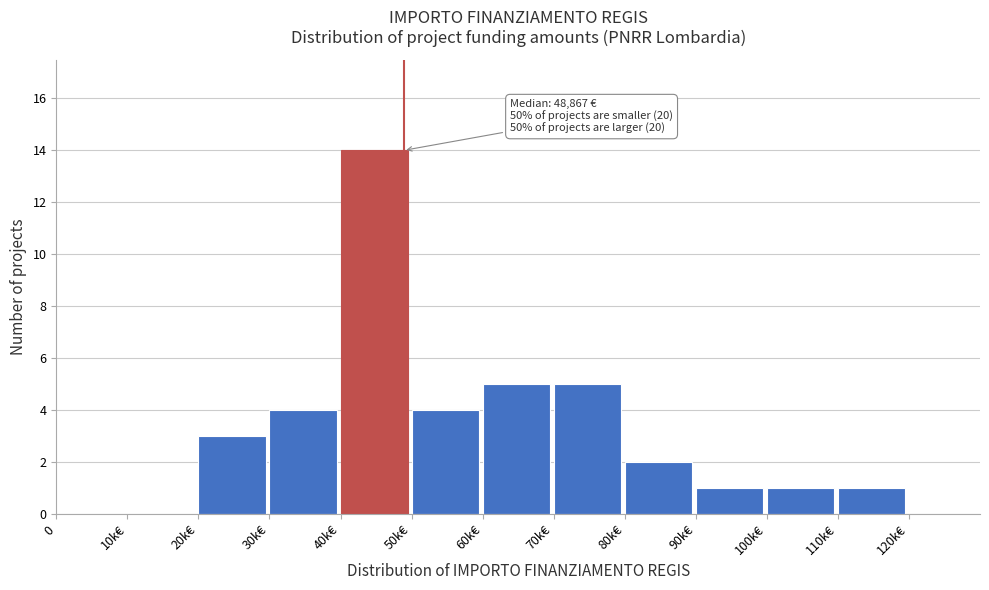

Reading left to right, extract all data points from this chart.

0=0	10k€=0	20k€=3	30k€=4	40k€=14	50k€=4	60k€=5	70k€=5	80k€=2	90k€=1	100k€=1	110k€=1	120k€=0